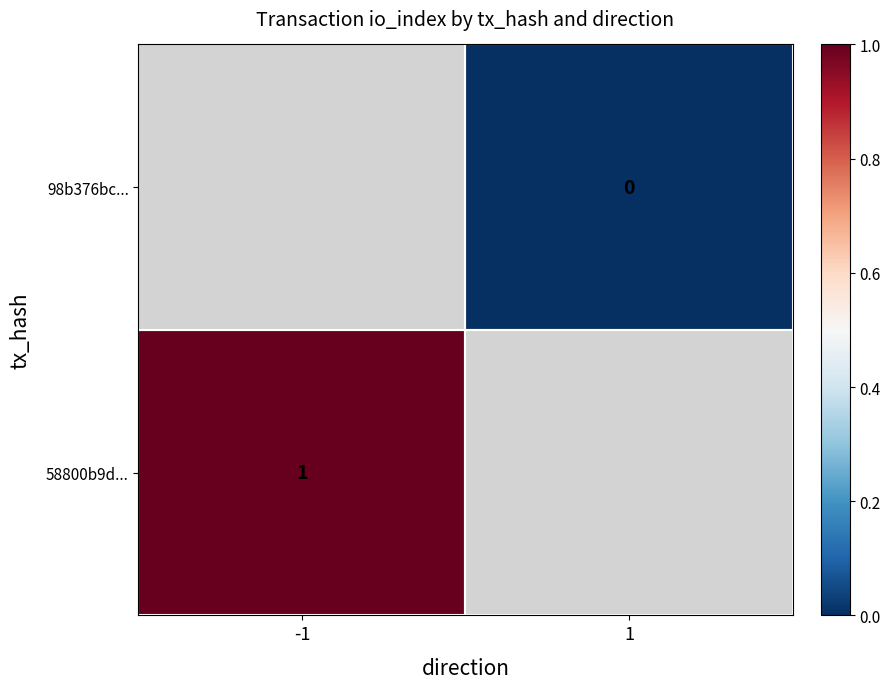

Is it true that 58800b9d... equals 1 at -1?

True